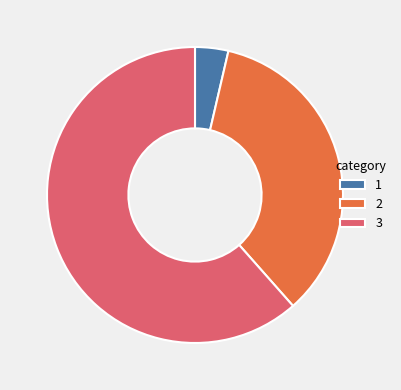

Is there any slice that represents more than half of the pie?

Yes